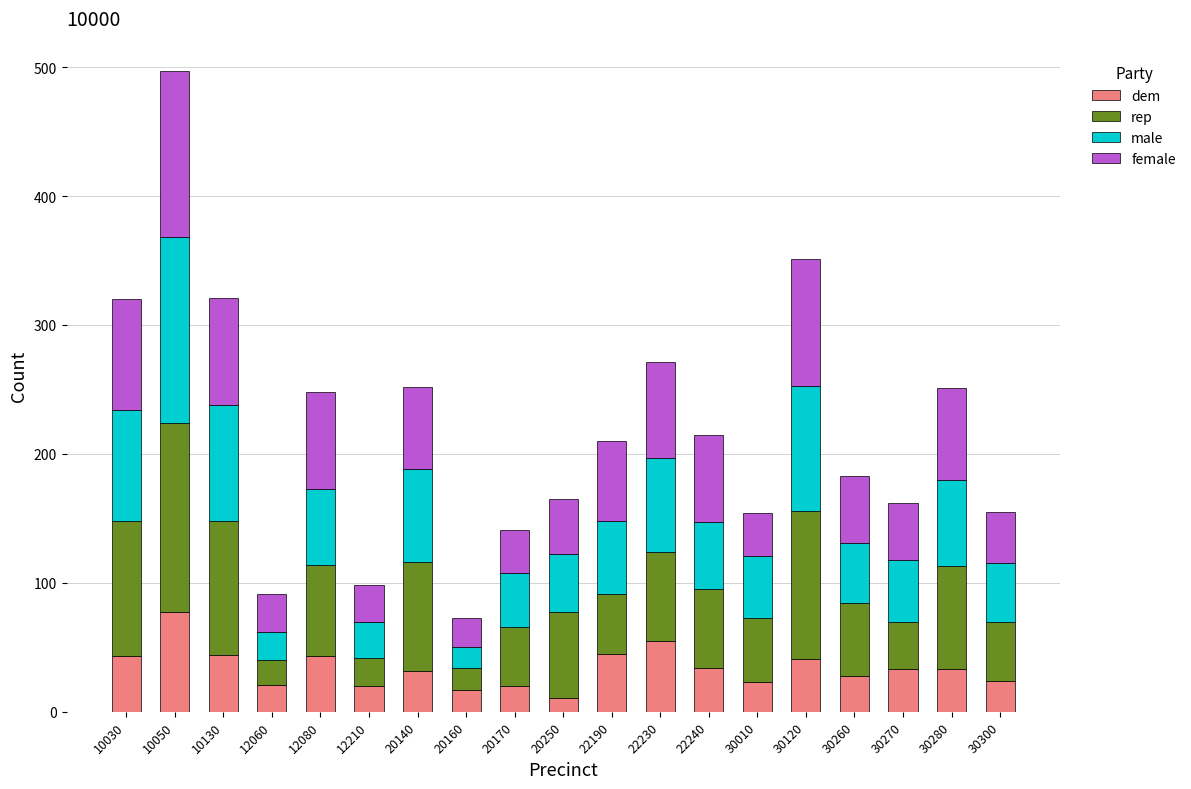

What is the difference between the maximum and second lowest values in the dem series?

60